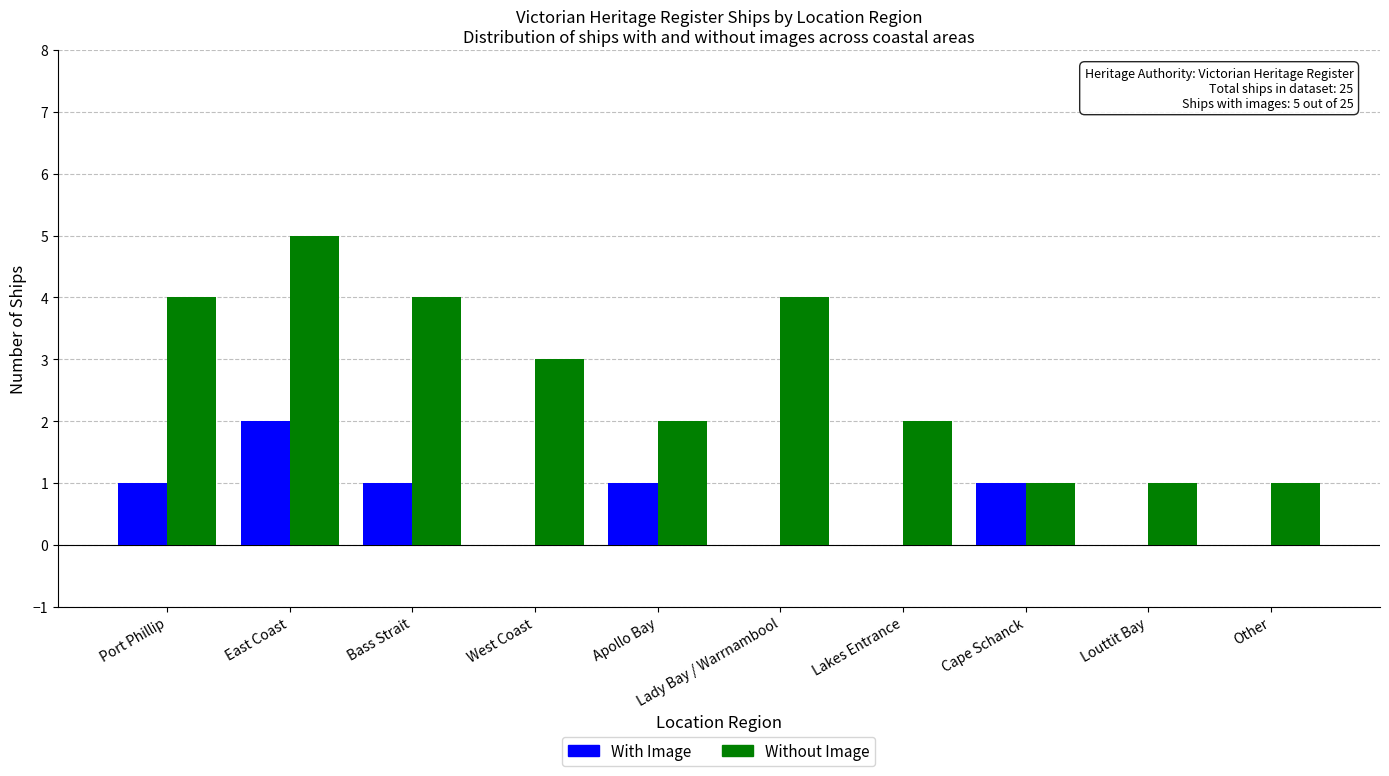

True or false: With Image has a value of 0 at Bass Strait.

False